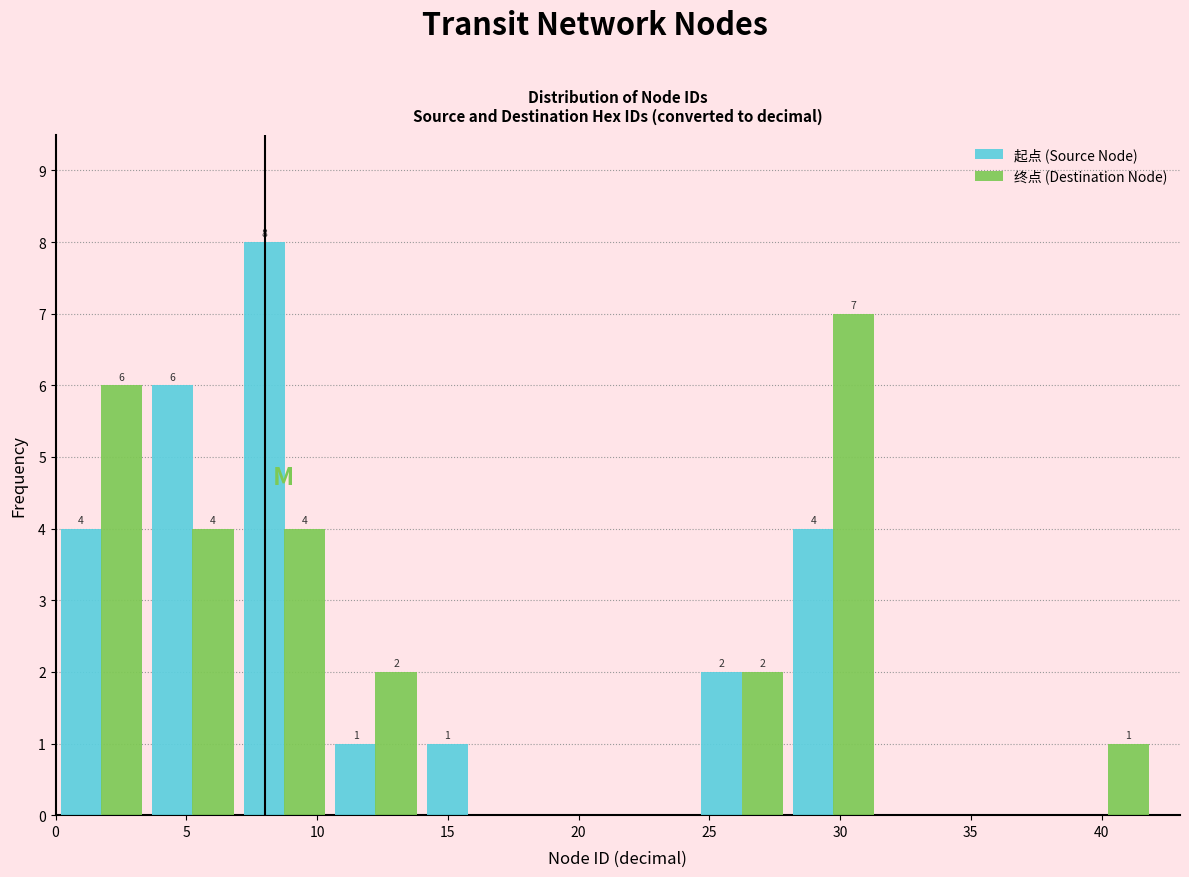

In the 终点 (Destination Node) series, which range on the x-axis has the tallest bar?

28.0 to 31.5